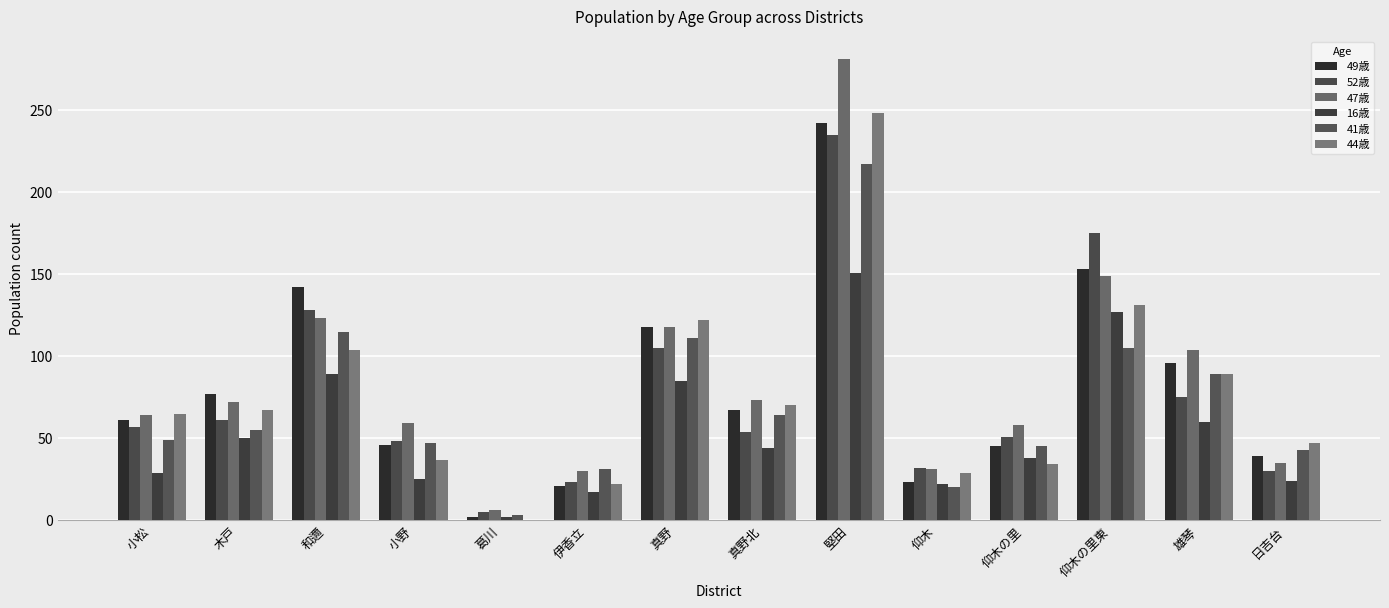

What position from the right is 仰木の里?

4